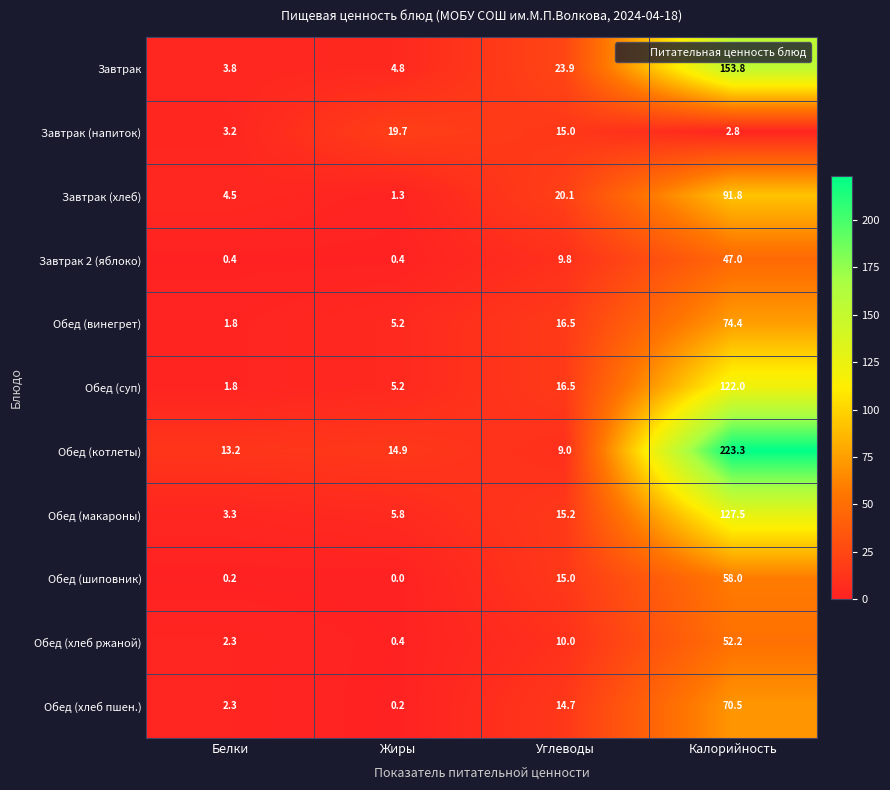

List the series in order of their peak value, lowest first.

Завтрак (напиток), Завтрак 2 (яблоко), Обед (хлеб ржаной), Обед (шиповник), Обед (хлеб пшен.), Обед (винегрет), Завтрак (хлеб), Обед (суп), Обед (макароны), Завтрак, Обед (котлеты)